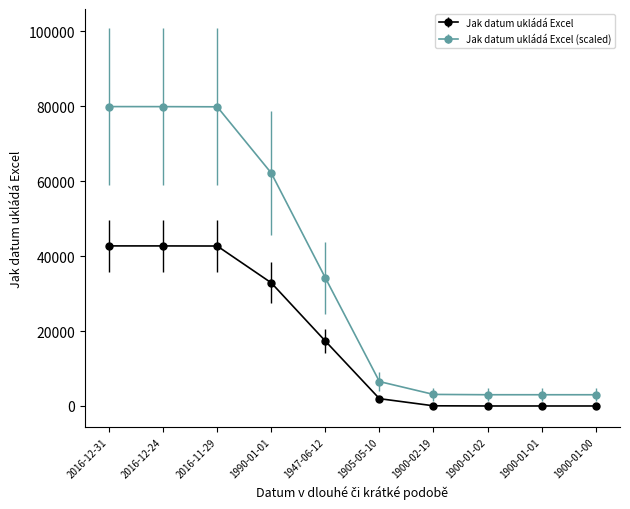

What is the average value of the Jak datum ukládá Excel (scaled) series?

35468.4